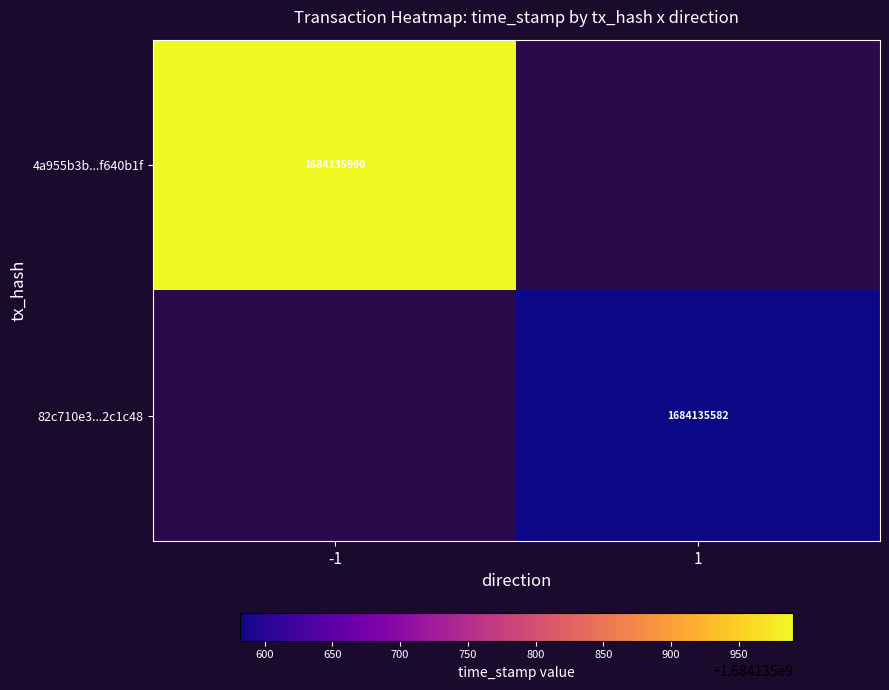

Where is 4a955b3b2851f0d9bdf65bc9da096607f640b1f nearest to the value 842067994?

-1